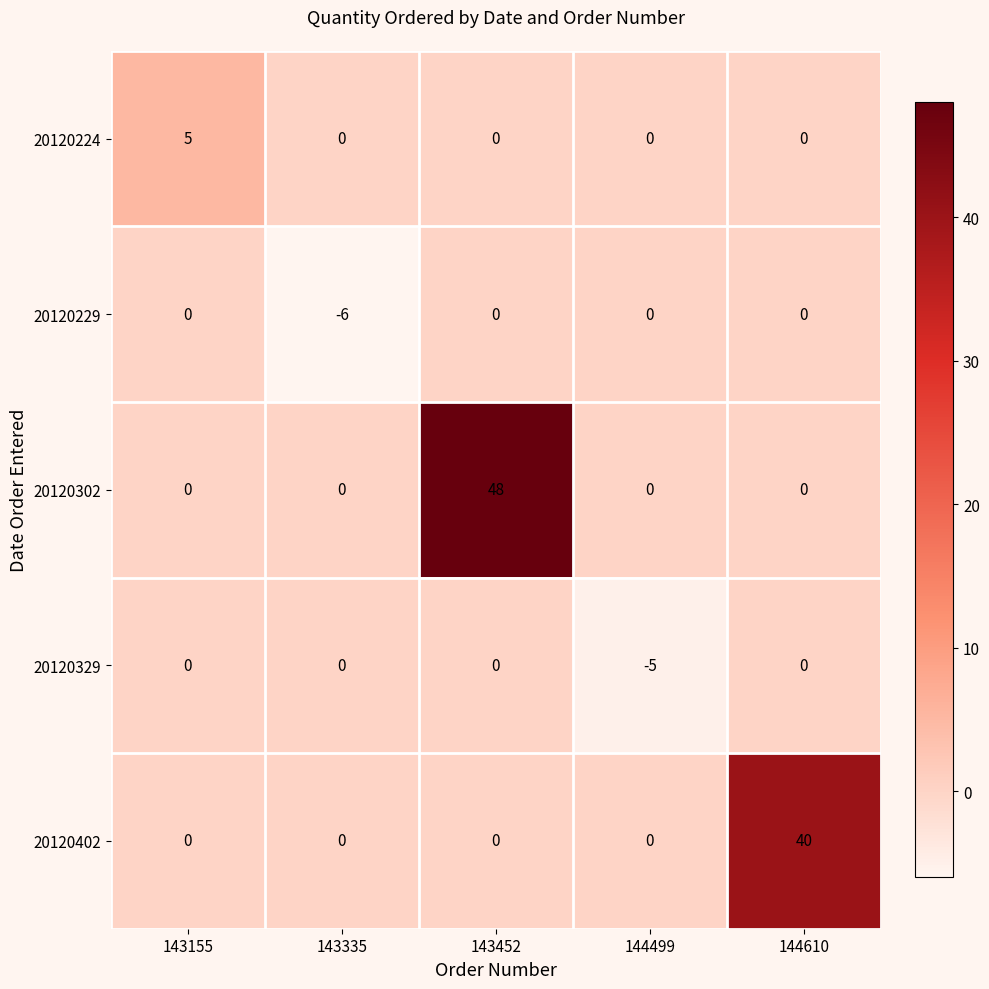

What is the maximum value shown in the chart?

48